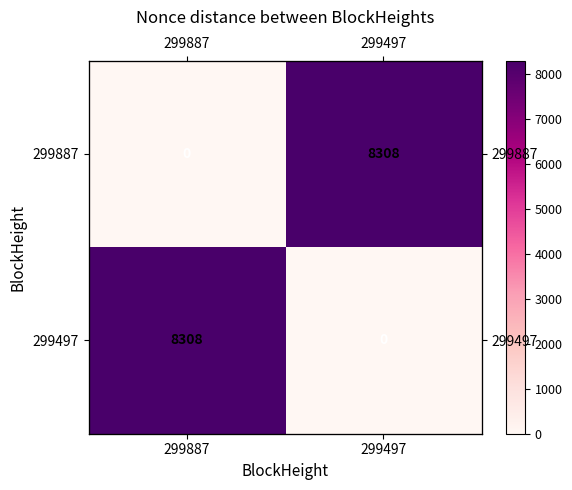

Is the value of 299497 at 299497 greater than the value of 299887 at 299497?

No